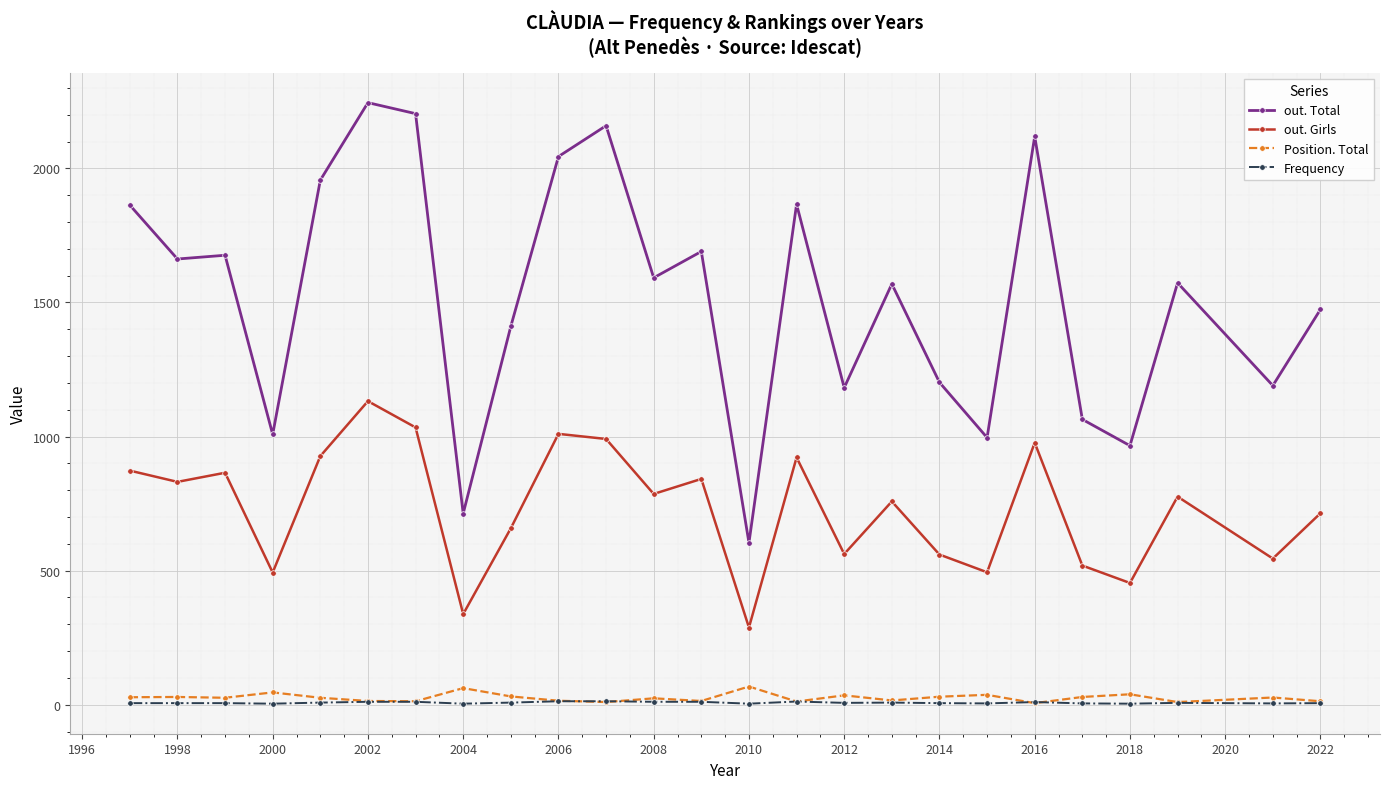

In out. Total, how many points are higher than both neighbors (excluding endpoints)?

8